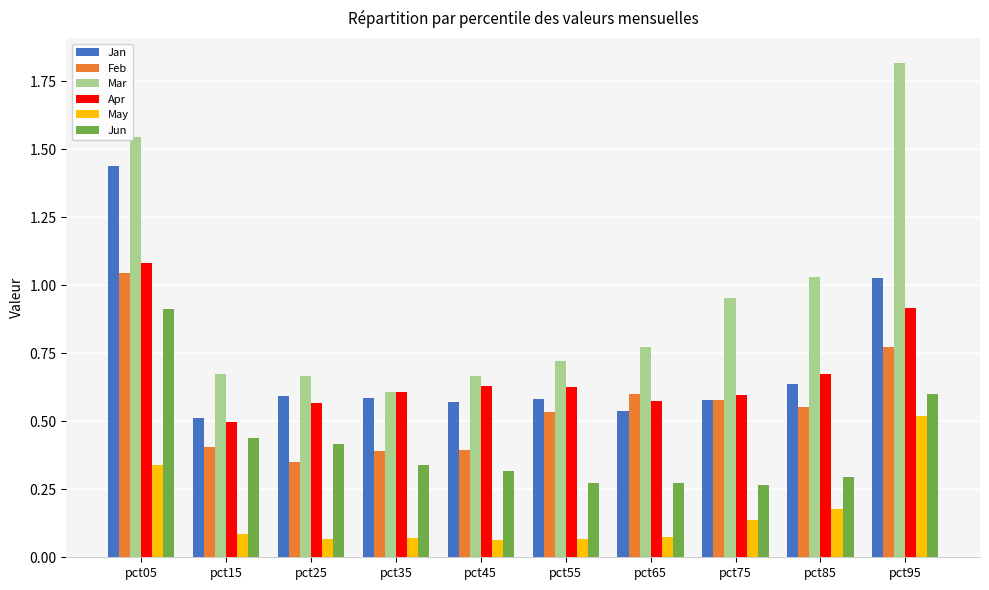

What is the total value across all series at pct75?

3.1